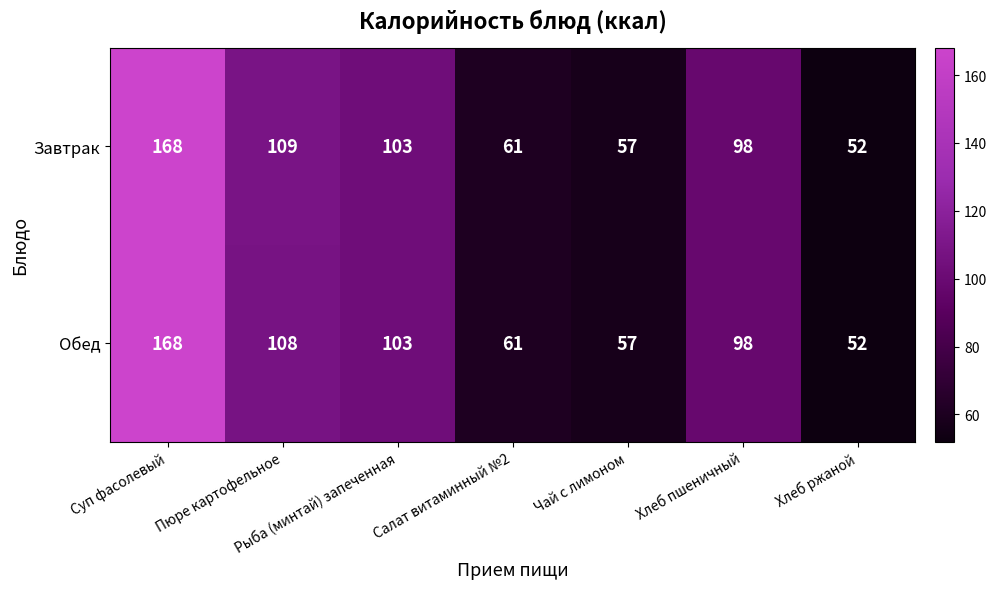

Is it true that Обед equals 109 at Салат витаминный №2?

False